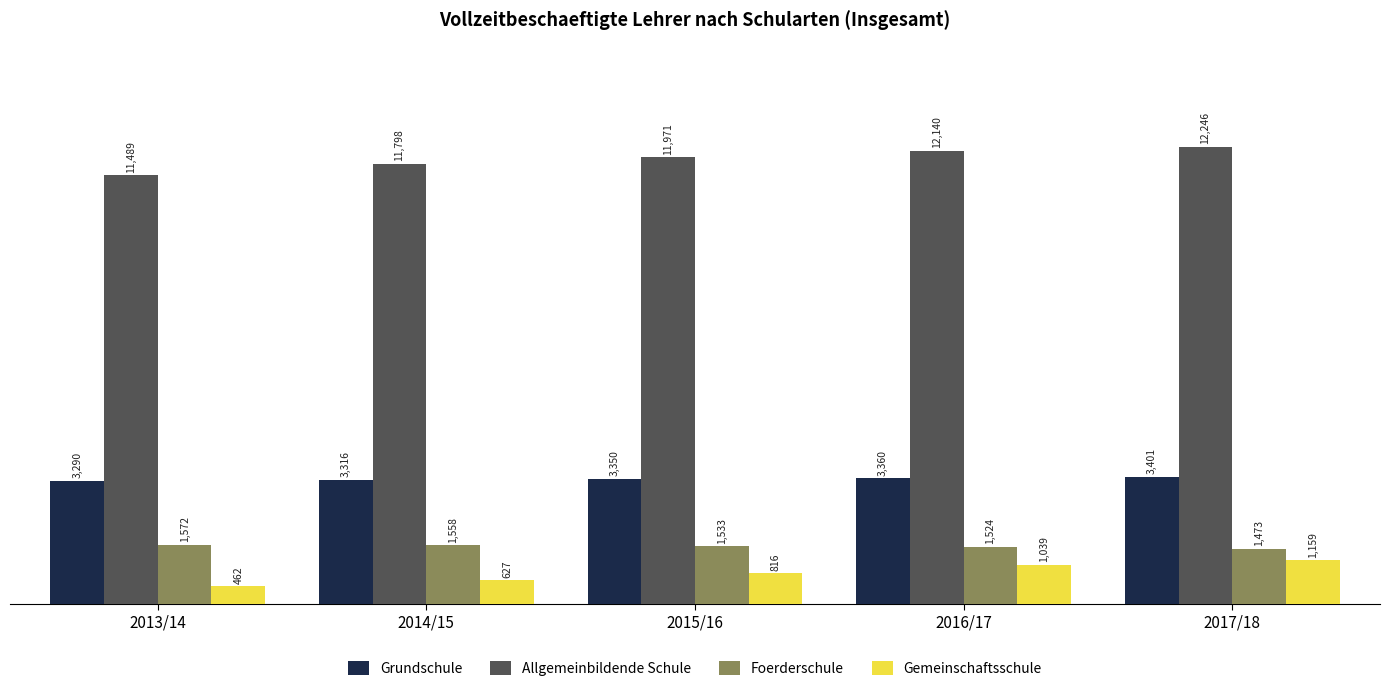

Which series has the largest range (max minus min)?

Allgemeinbildende Schule